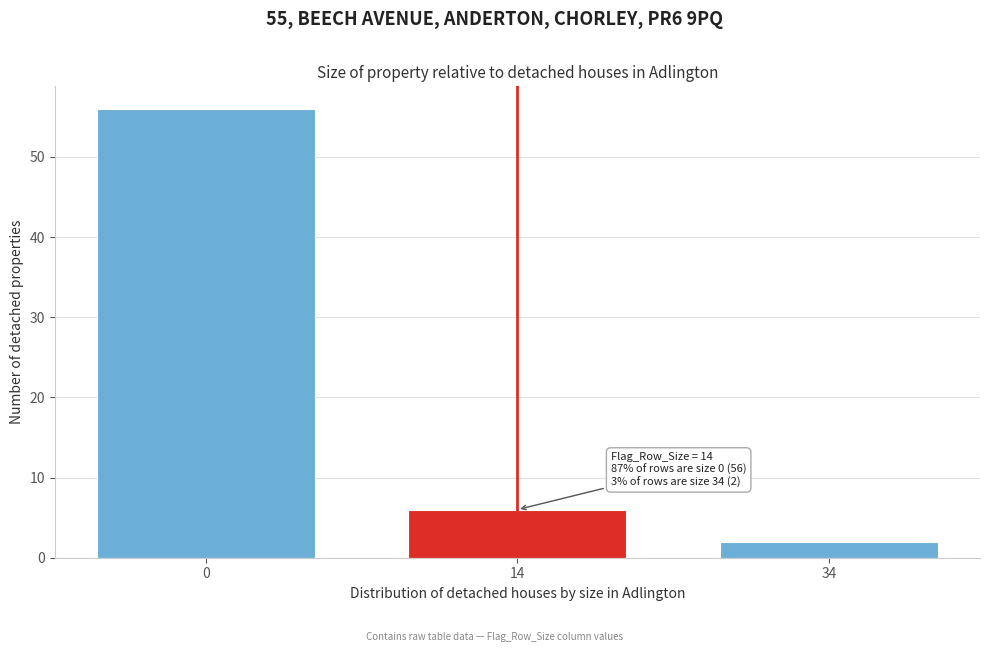

Reading right to left, transcribe all the data shown in this chart.

2	6	56